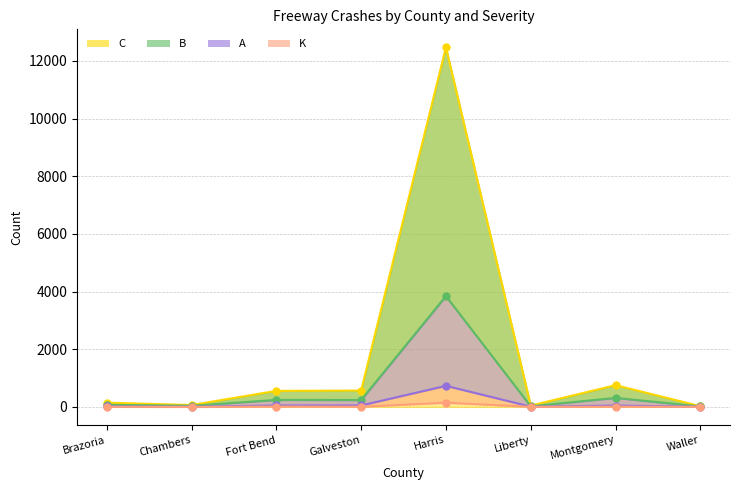

The value of K at Brazoria is 5. True or false?

False